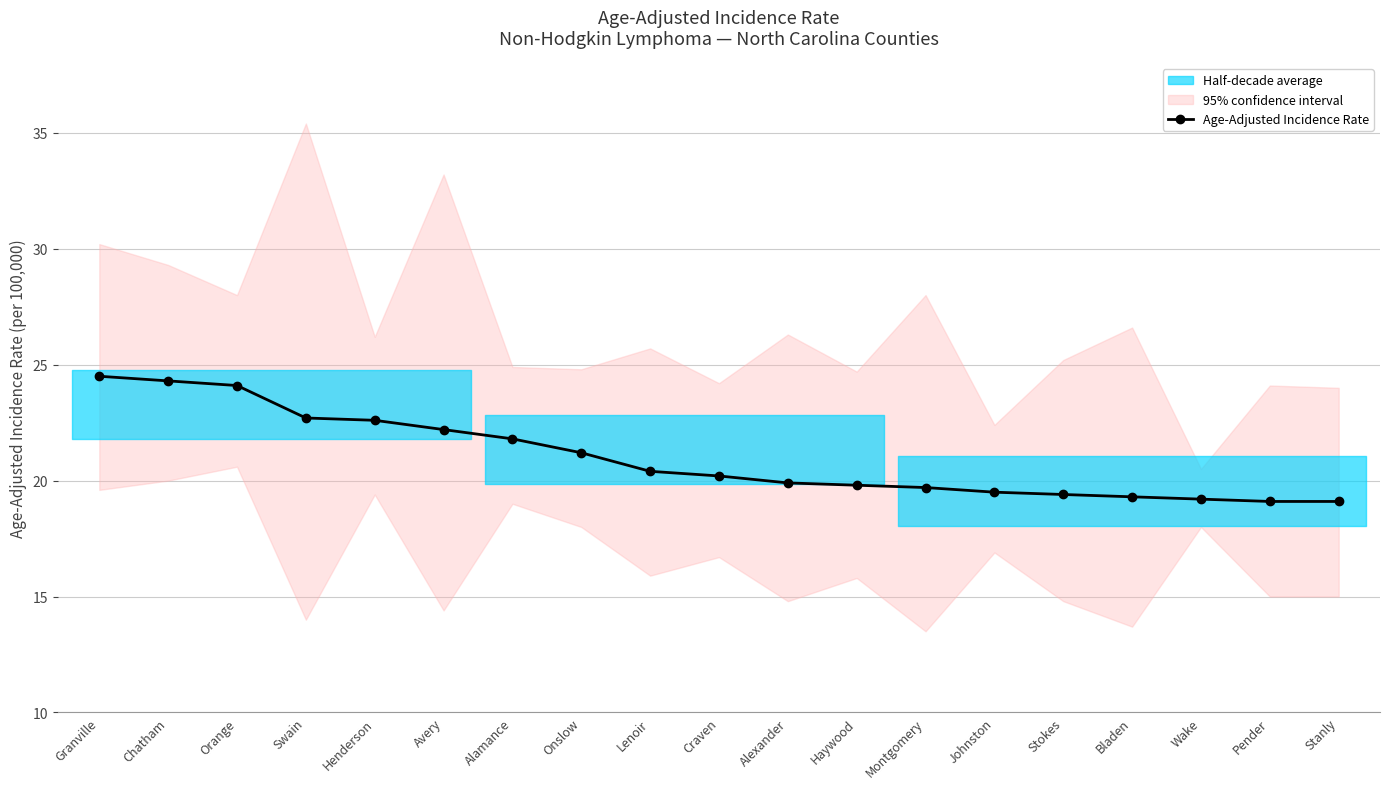

Is this an area chart (filled region under the line)?

No